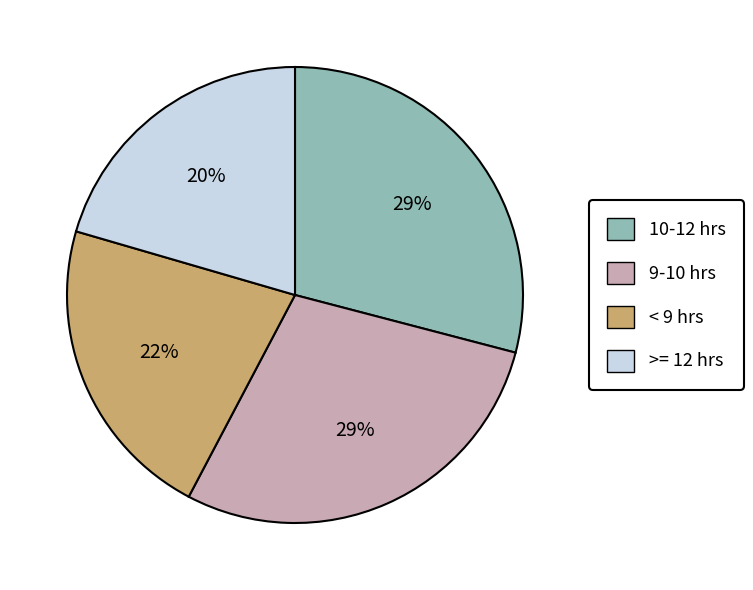

Is there any slice that represents more than half of the pie?

No